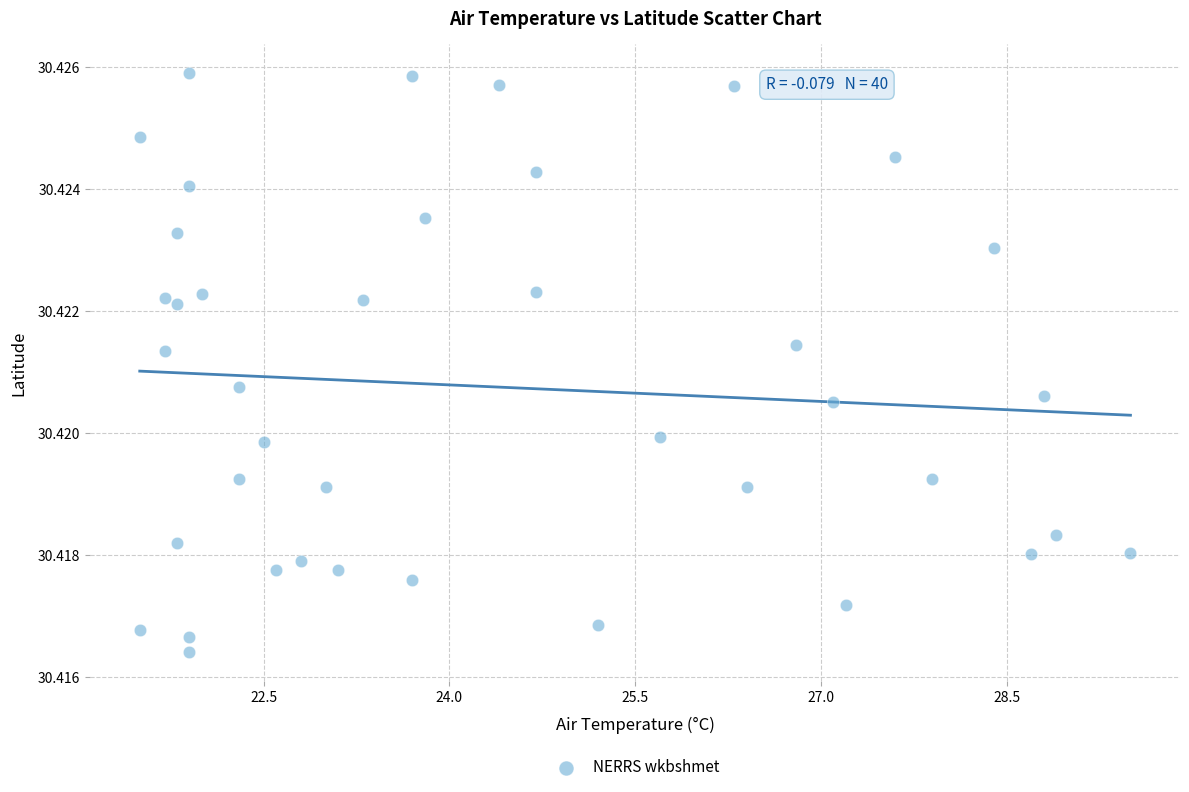

How many points are shown in the scatter plot?

40